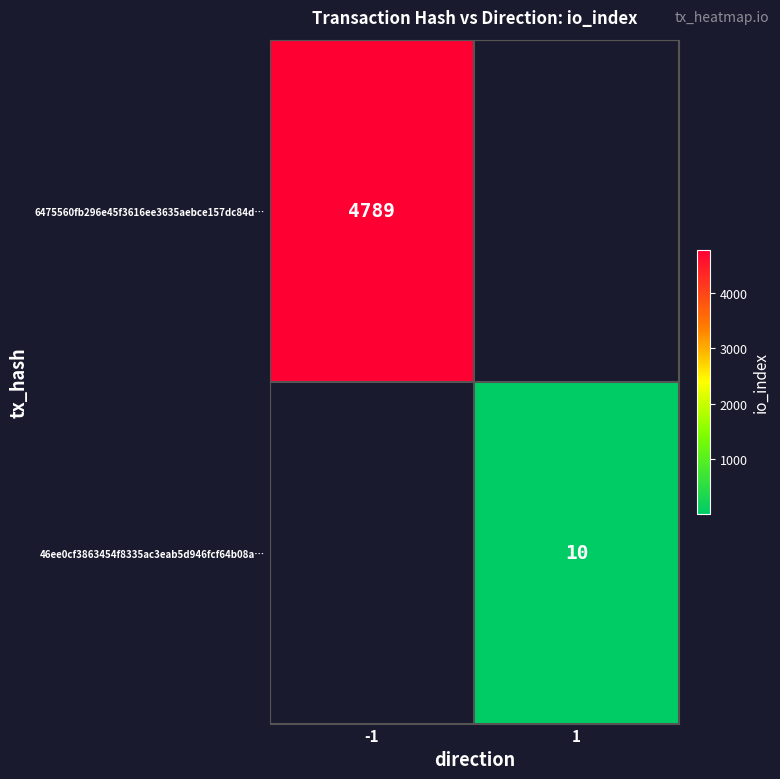

Between 1 and -1, which is larger?

-1